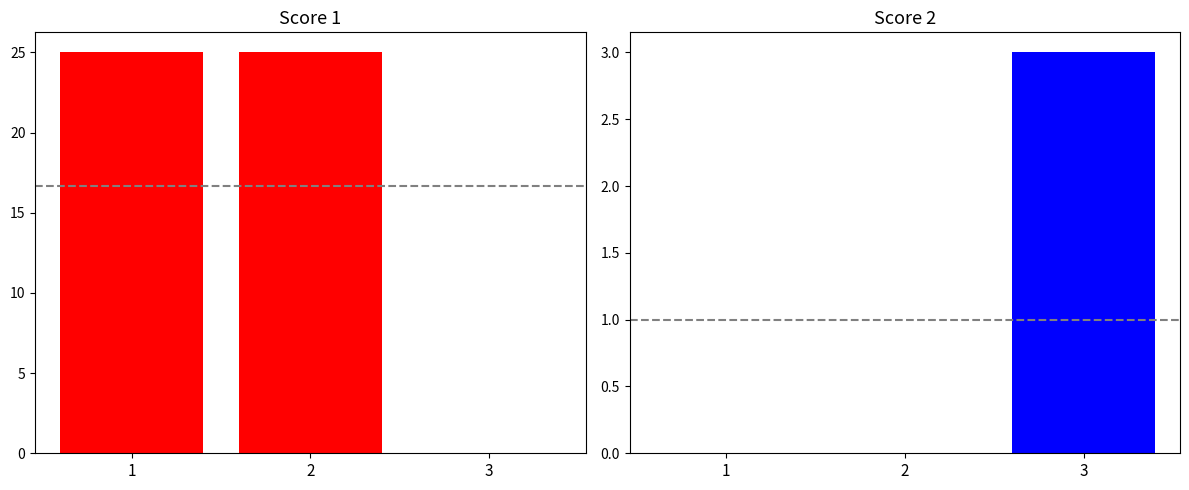

List the labels in order of Score 2 value, smallest first.

1, 2, 3